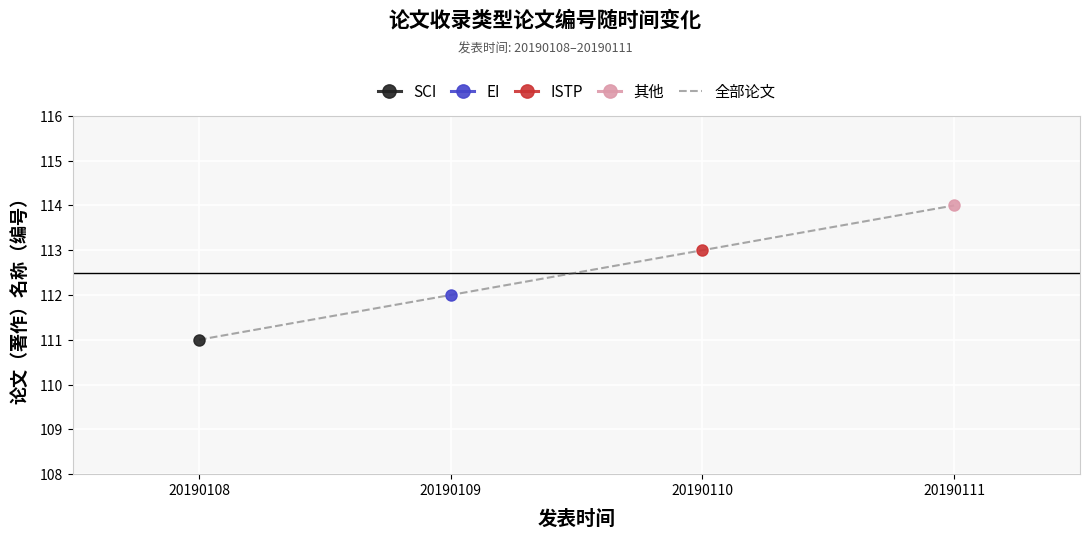

Is it true that 全部论文 equals 183 at 20190110?

False